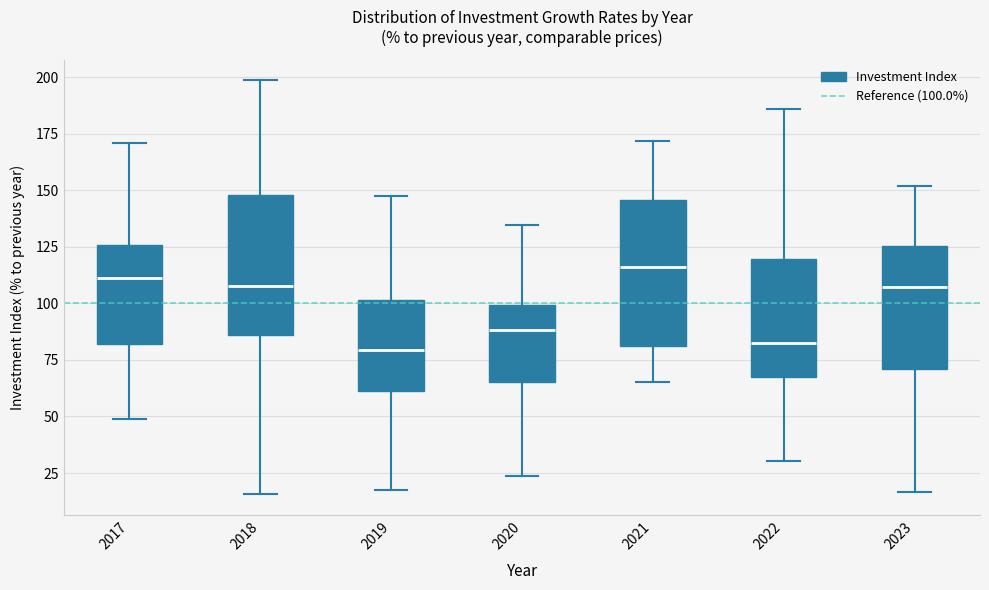

Reading left to right, transcribe this box plot: for each box, give where its median line is, the range the box spans, and where its two whiskers end, as read against the y-axis. The values are not printed on the chart, so give them approximately, as read against the axis.

2017: median 110, box 80 to 125, whiskers 50 to 170
2018: median 110, box 85 to 150, whiskers 15 to 200
2019: median 80, box 60 to 100, whiskers 15 to 145
2020: median 90, box 65 to 100, whiskers 25 to 135
2021: median 115, box 80 to 145, whiskers 65 to 170
2022: median 80, box 65 to 120, whiskers 30 to 185
2023: median 105, box 70 to 125, whiskers 15 to 150